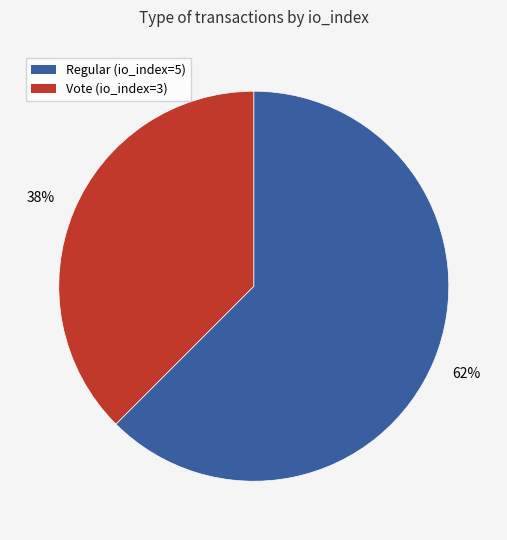

Combined, do Regular (io_index=5) and Vote (io_index=3) account for over 50%?

Yes